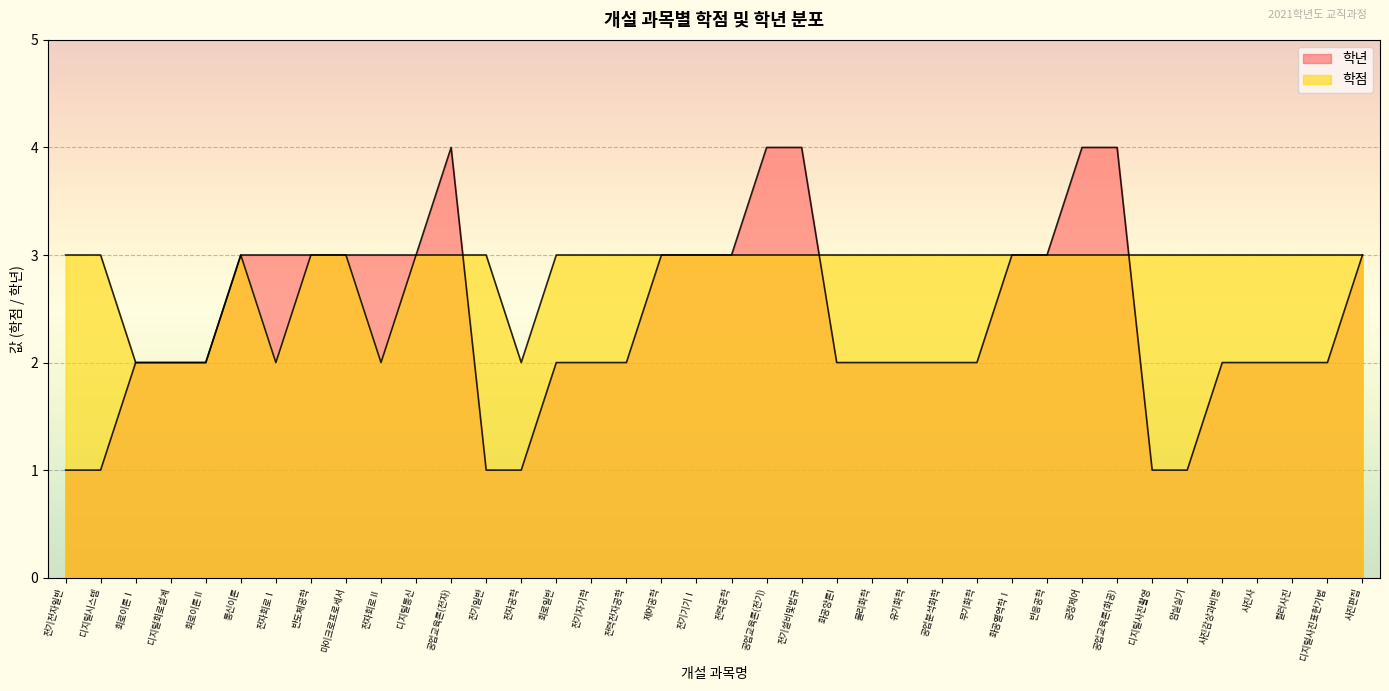

True or false: 학년 has a value of 5 at 전기설비및법규.

False